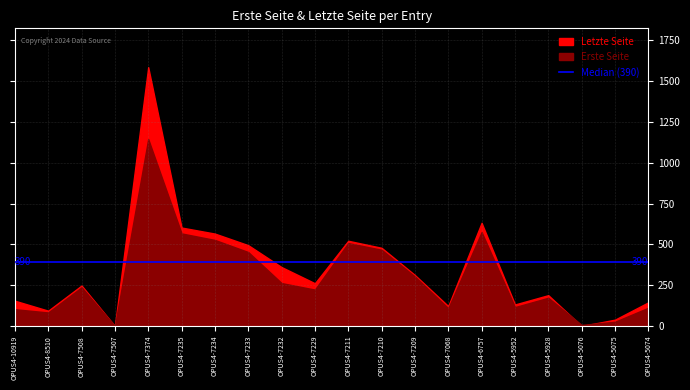

Reading left to right, transcribe all the data shown in this chart.

Erste Seite: OPUS4-10919=103	OPUS4-8510=83	OPUS4-7508=237	OPUS4-7507=0	OPUS4-7374=1145	OPUS4-7235=567	OPUS4-7234=527	OPUS4-7233=453	OPUS4-7232=263	OPUS4-7229=223	OPUS4-7211=508	OPUS4-7210=467	OPUS4-7209=303	OPUS4-7068=109	OPUS4-6757=575	OPUS4-5952=116	OPUS4-5928=173	OPUS4-5076=7	OPUS4-5075=26	OPUS4-5074=112
Letzte Seite: OPUS4-10919=155	OPUS4-8510=94	OPUS4-7508=248	OPUS4-7507=0	OPUS4-7374=1585	OPUS4-7235=603	OPUS4-7234=566	OPUS4-7233=495	OPUS4-7232=361	OPUS4-7229=262	OPUS4-7211=522	OPUS4-7210=479	OPUS4-7209=312	OPUS4-7068=122	OPUS4-6757=632	OPUS4-5952=132	OPUS4-5928=189	OPUS4-5076=0	OPUS4-5075=39	OPUS4-5074=145